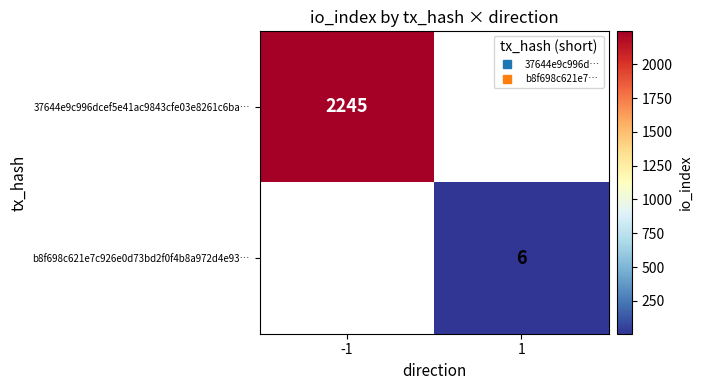

List the labels in order of 37644e9c996dcef5e41ac9843cfe03e8261c6ba… value, largest first.

-1, 1